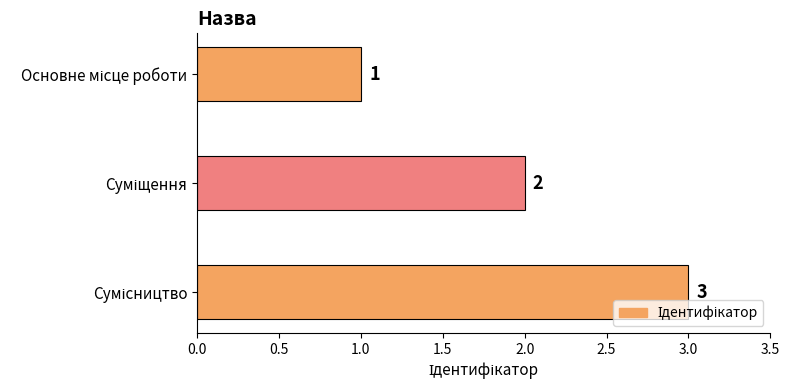

Count the values in the range 1 to 3.

3